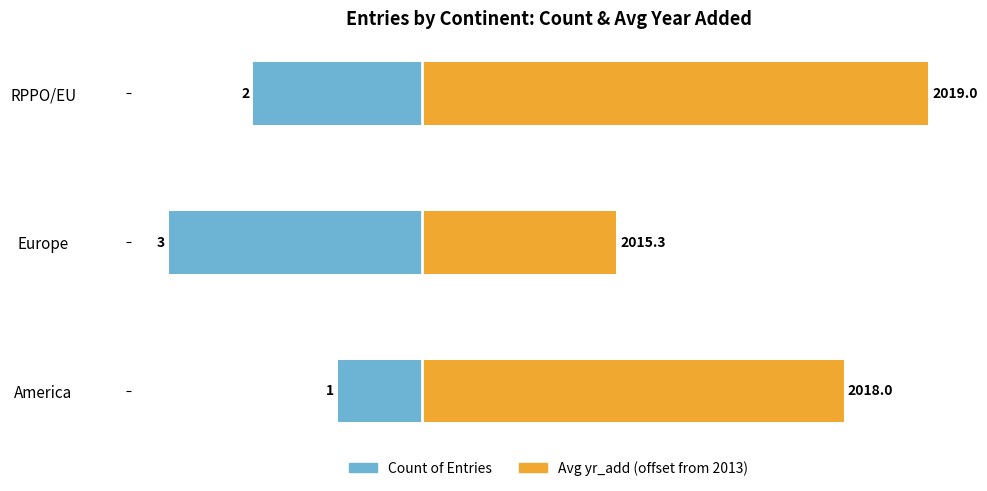

True or false: Avg yr_add (offset from 2013) has a value of 7.9 at America.

False